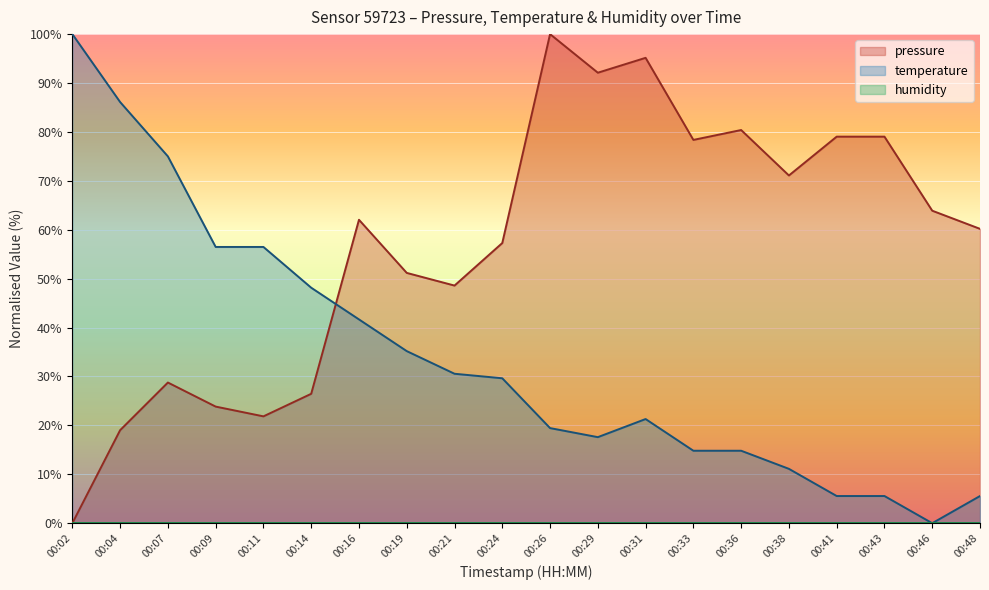

At which category is the sum across all series the highest?

00:26